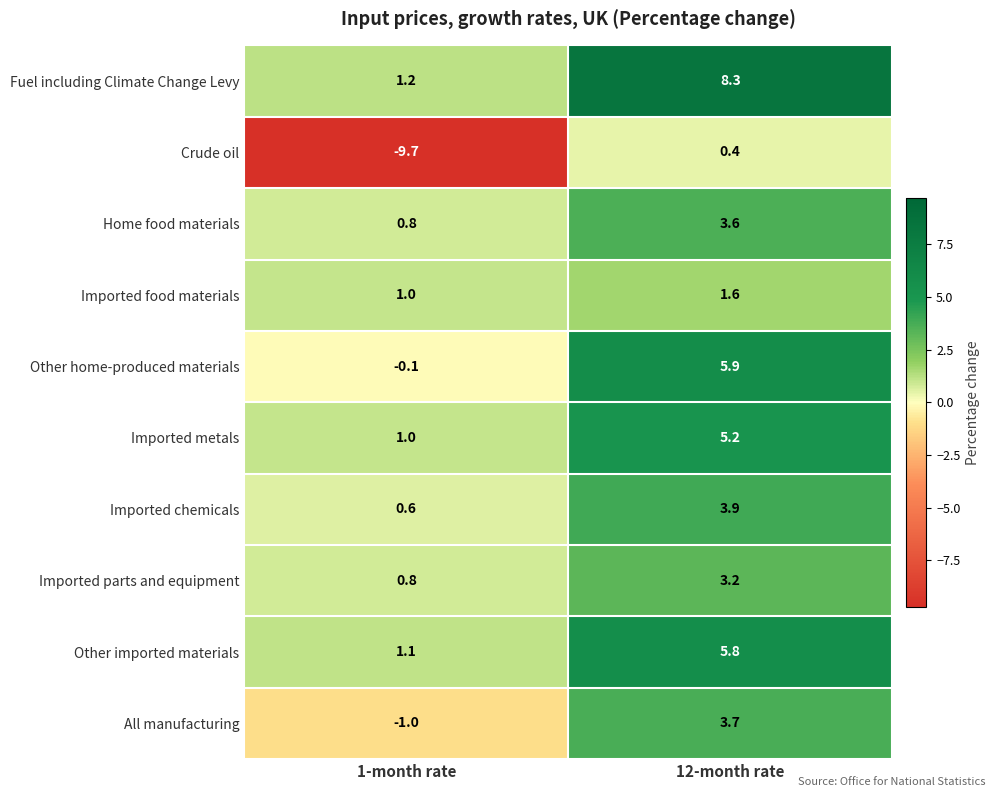

Is it true that Imported metals equals 5.2 at 12-month rate?

True